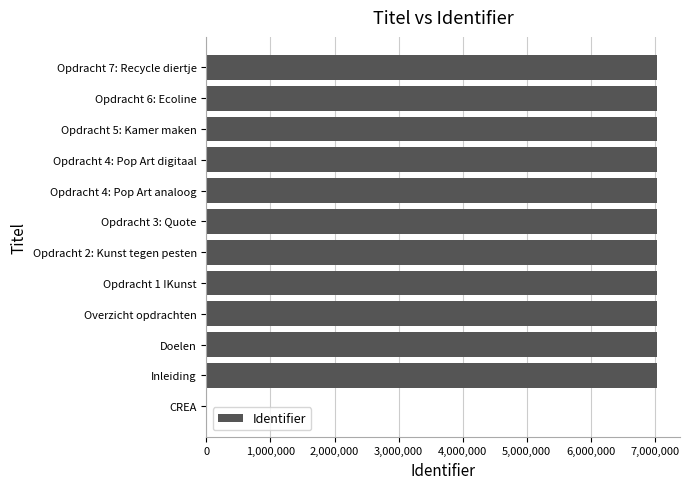

Are the bars grouped side by side (vs. stacked)?

No